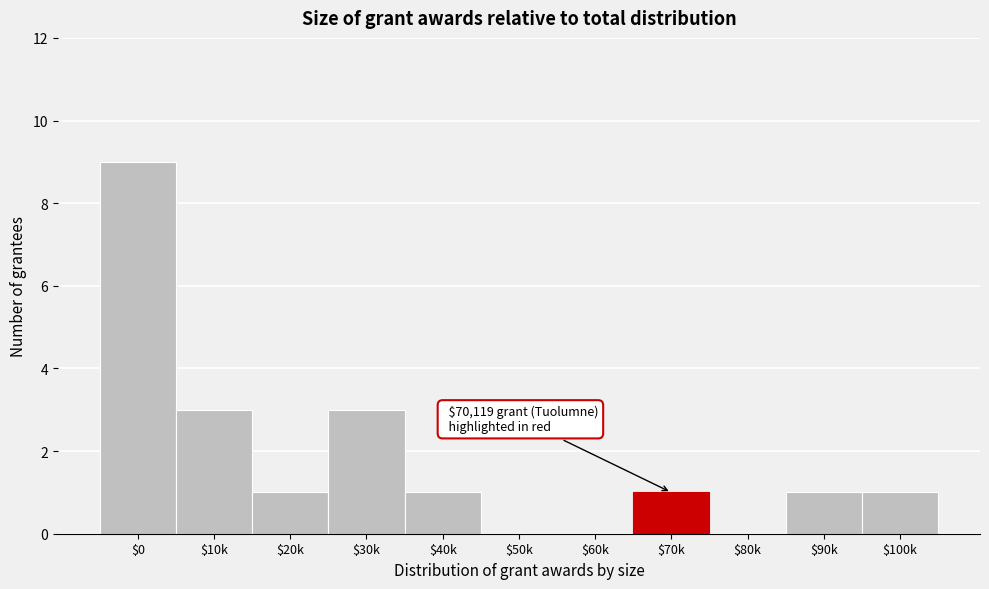

True or false: the data shows 2 at $90k.

False